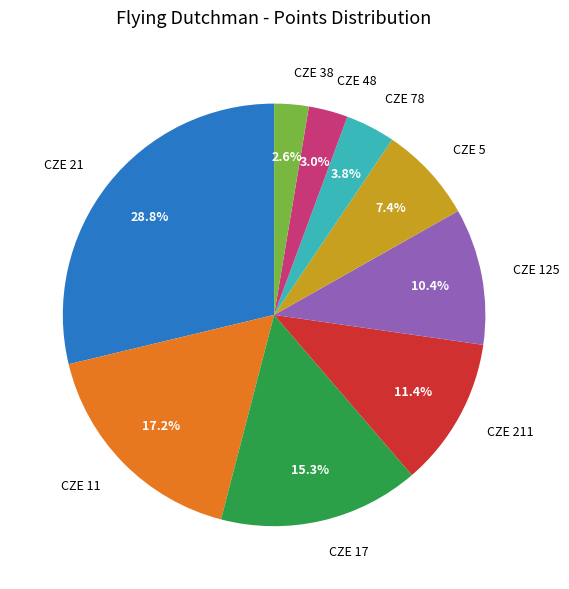

How many slices are in this pie chart?

9